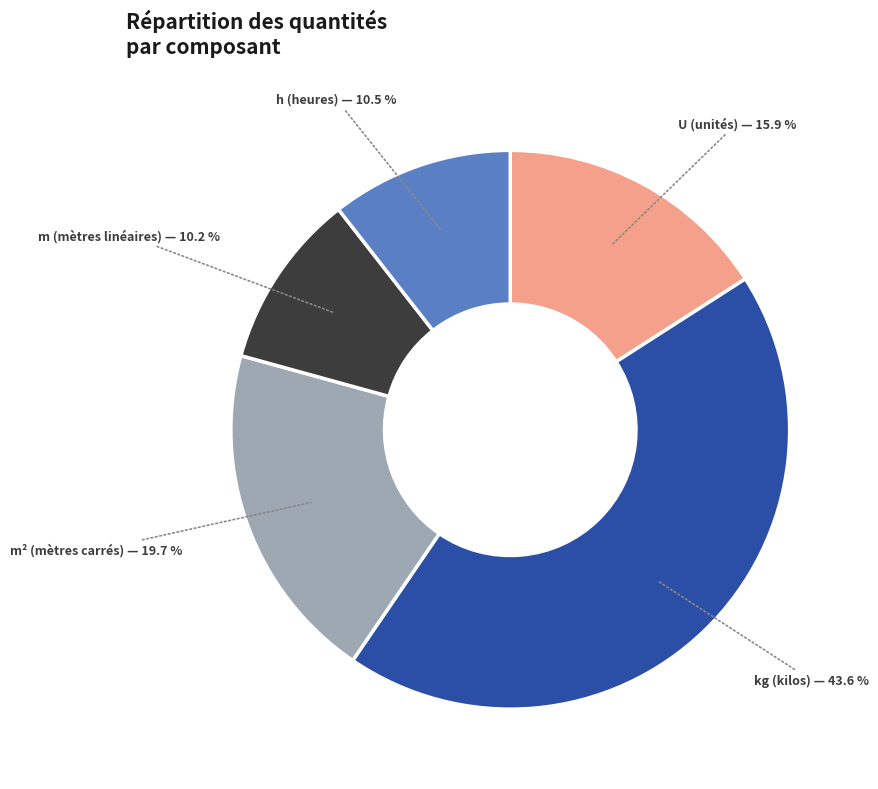

Is there any slice that represents more than half of the pie?

No